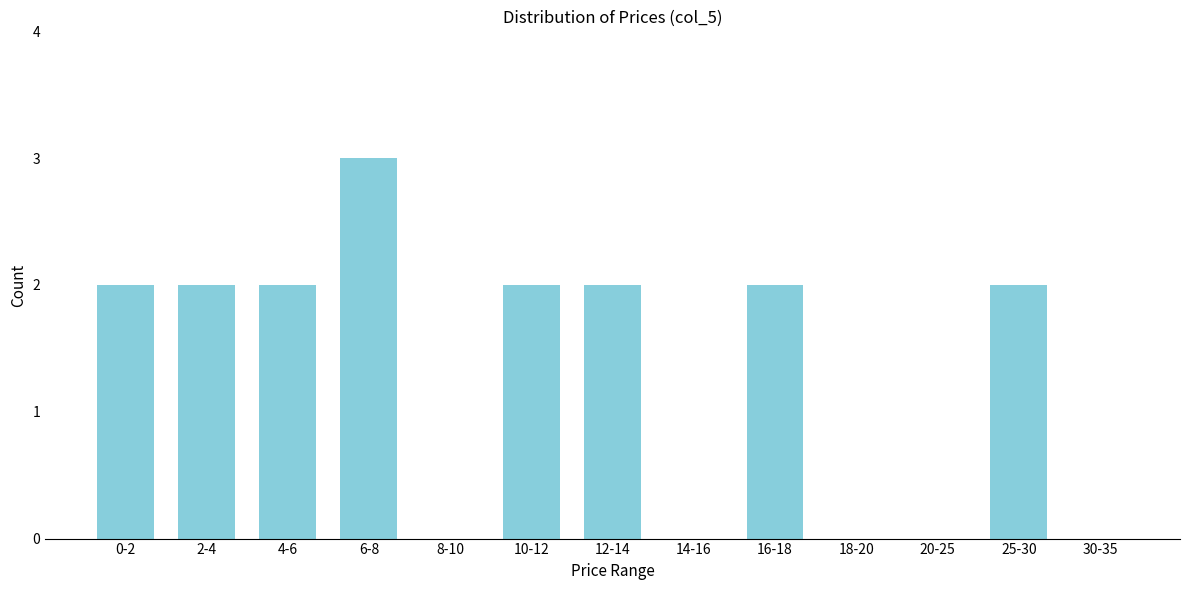

Reading right to left, transcribe all the data shown in this chart.

30-35=0	25-30=2	20-25=0	18-20=0	16-18=2	14-16=0	12-14=2	10-12=2	8-10=0	6-8=3	4-6=2	2-4=2	0-2=2